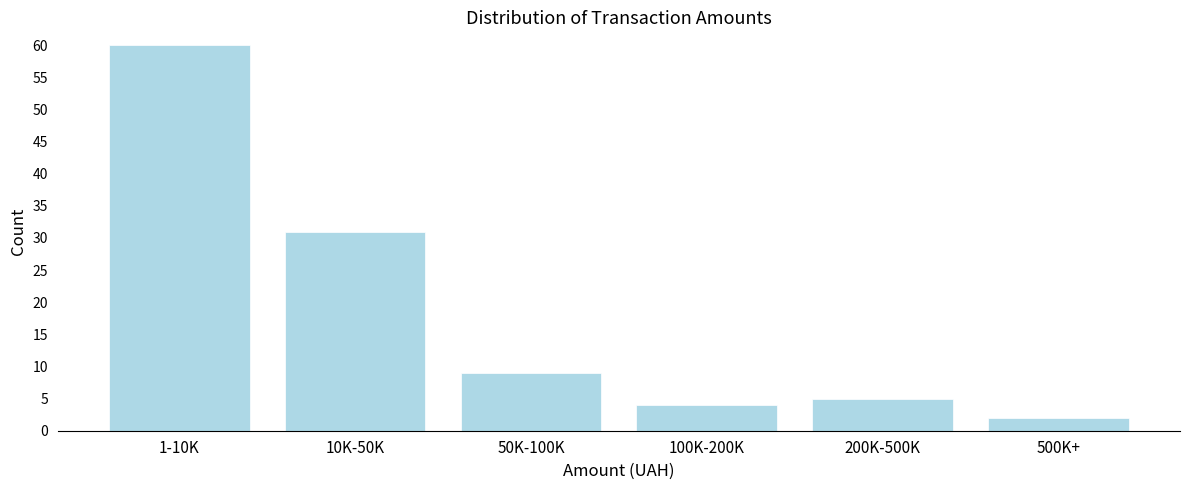

Reading left to right, extract all data points from this chart.

1-10K=60	10K-50K=31	50K-100K=9	100K-200K=4	200K-500K=5	500K+=2